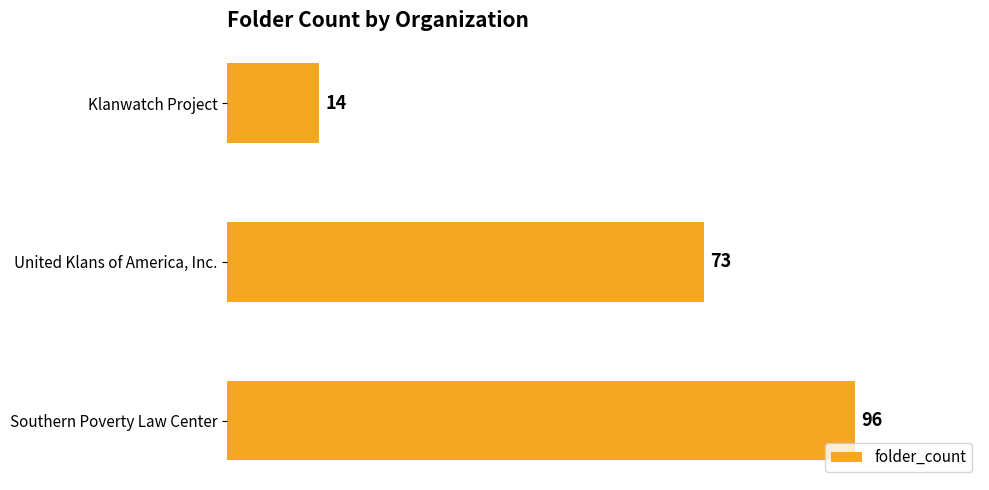

What is the difference between the values at Southern Poverty Law Center and Klanwatch Project?

82